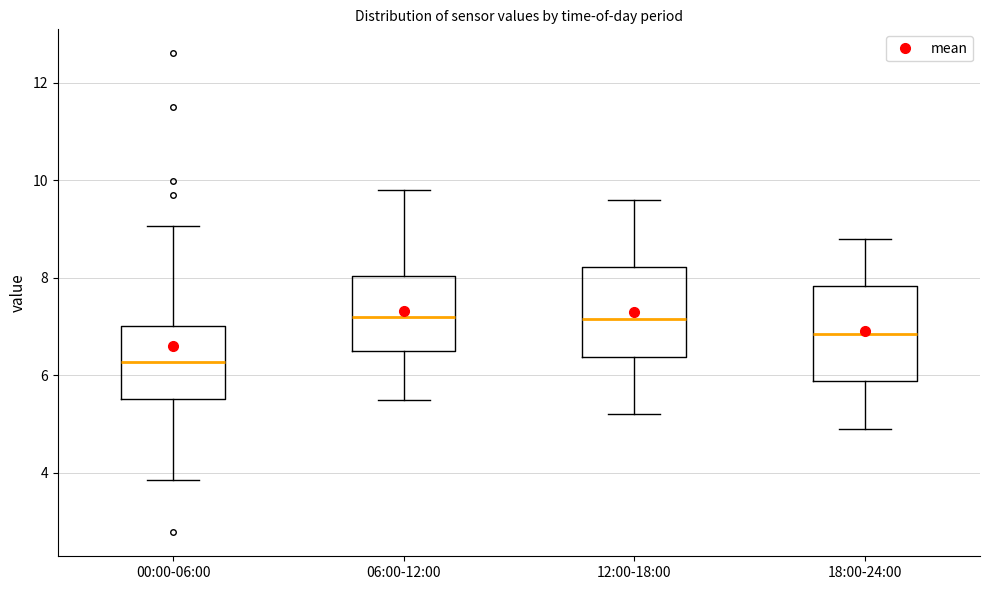

Reading left to right, read every box against the y-axis: the position of its median line, the range the box covers, and the ends of its whiskers. The values are not printed on the chart, so give them approximately, as read against the axis.

00:00-06:00: median 6.2, box 5.6 to 7.0, whiskers 3.8 to 9.0
06:00-12:00: median 7.2, box 6.6 to 8.0, whiskers 5.6 to 9.8
12:00-18:00: median 7.2, box 6.4 to 8.2, whiskers 5.2 to 9.6
18:00-24:00: median 6.8, box 5.8 to 7.8, whiskers 5.0 to 8.8